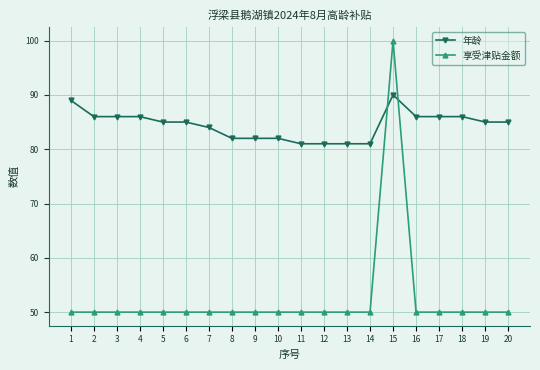

Rank the series by their maximum value, from highest to lowest.

享受津贴金额, 年龄